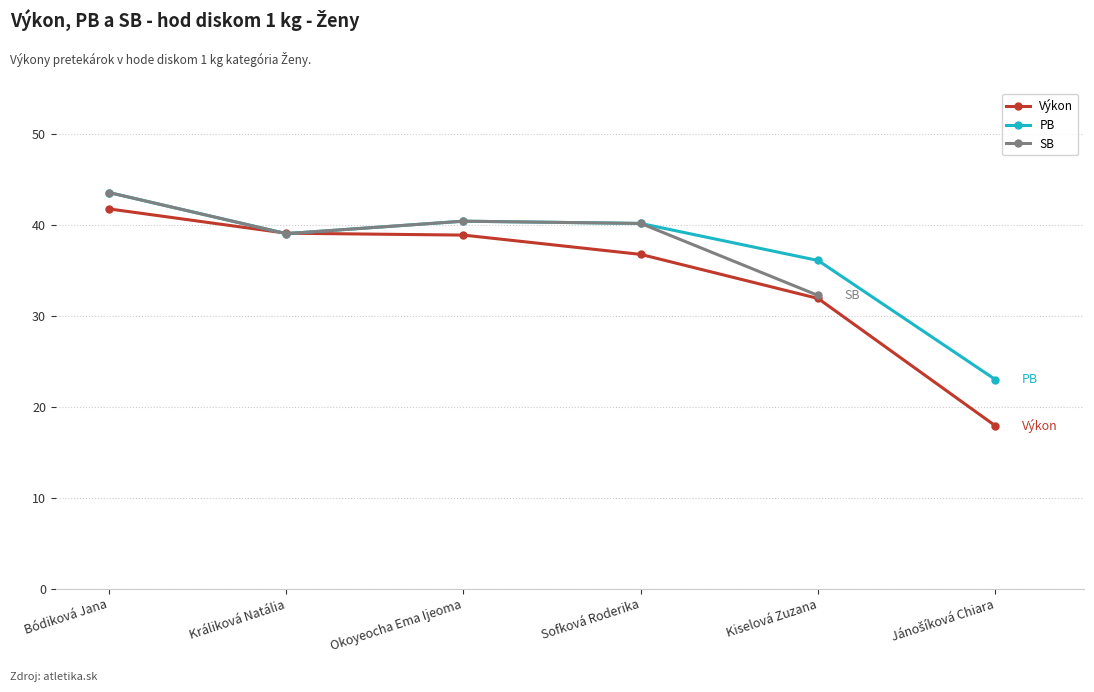

Which series has the widest spread of values?

Výkon